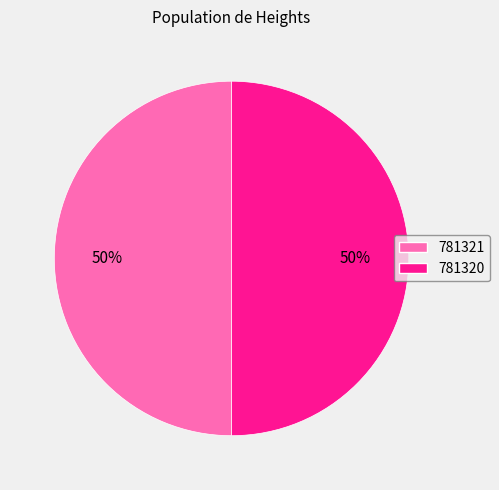

To the nearest percent, what portion does 781320 represent?

50%